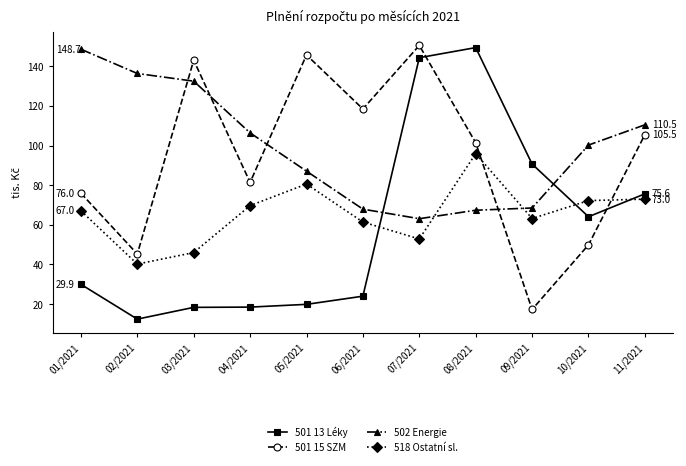

How many data points in 502 Energie are above 100?

6